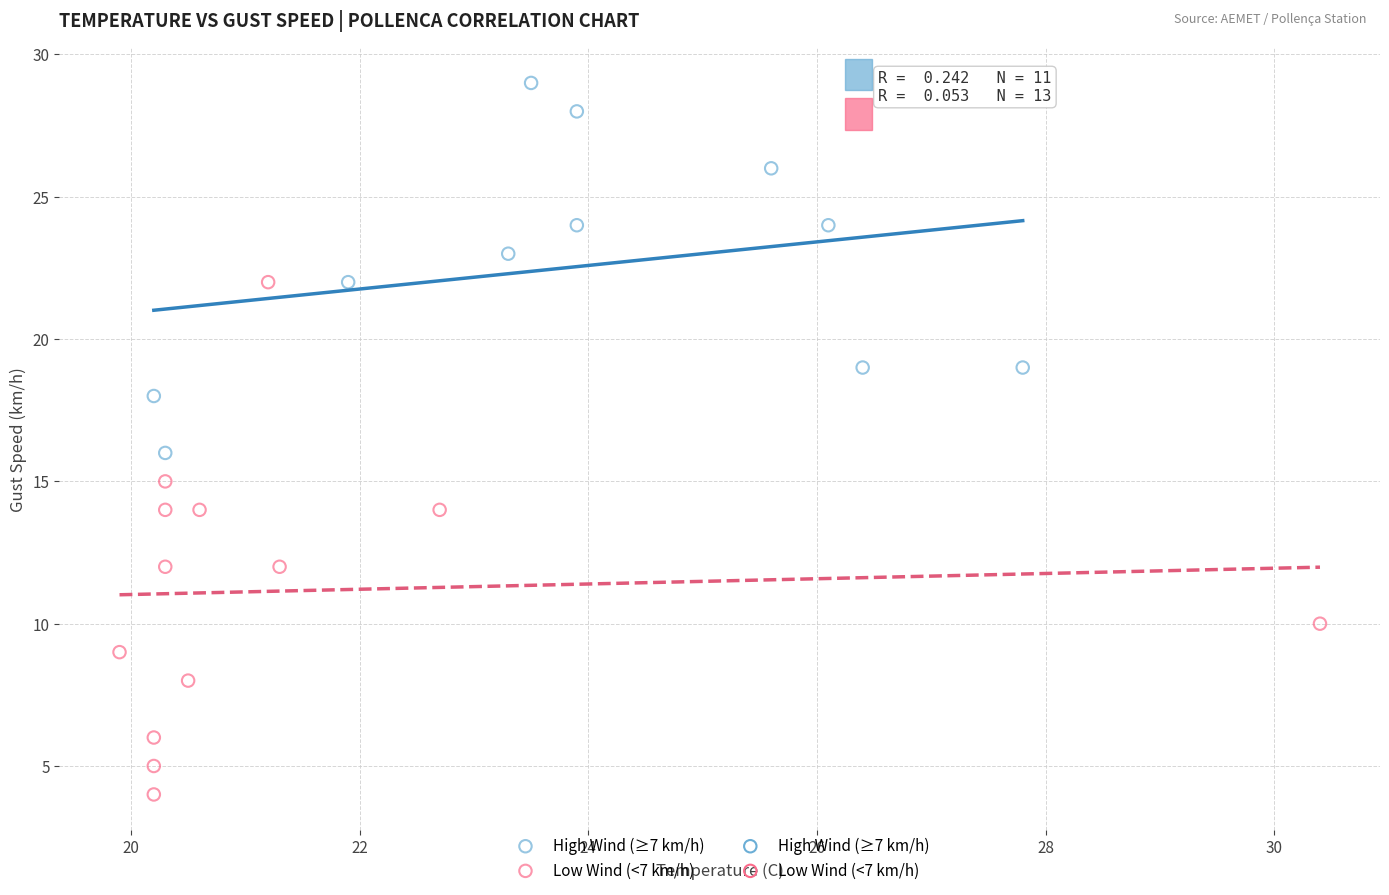

Which series has the widest spread of Y values?

Low Wind (<7 km/h)